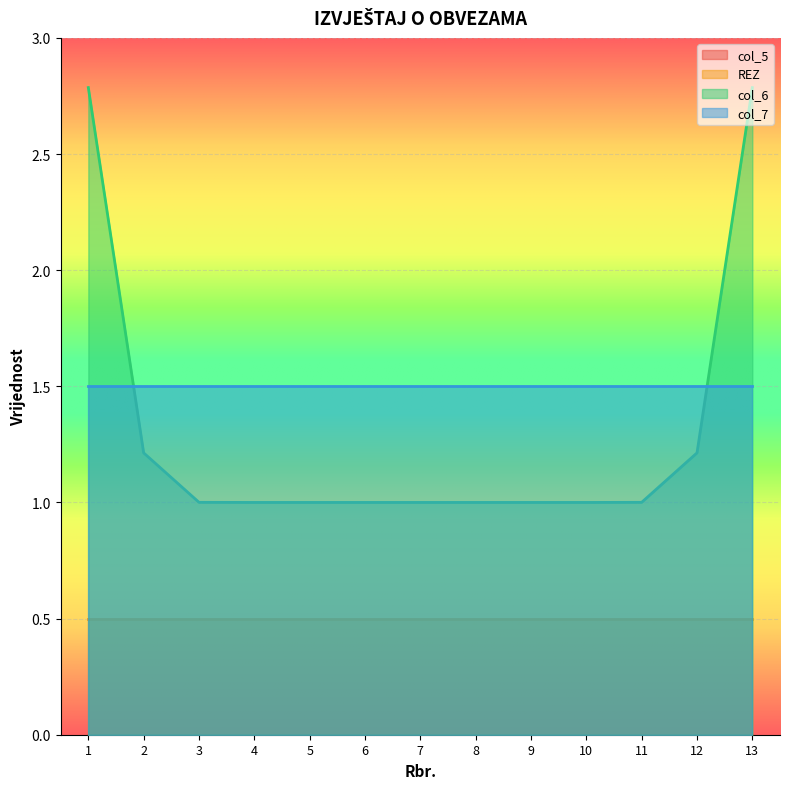

The value of col_6 at 12 is 0.5. True or false?

False